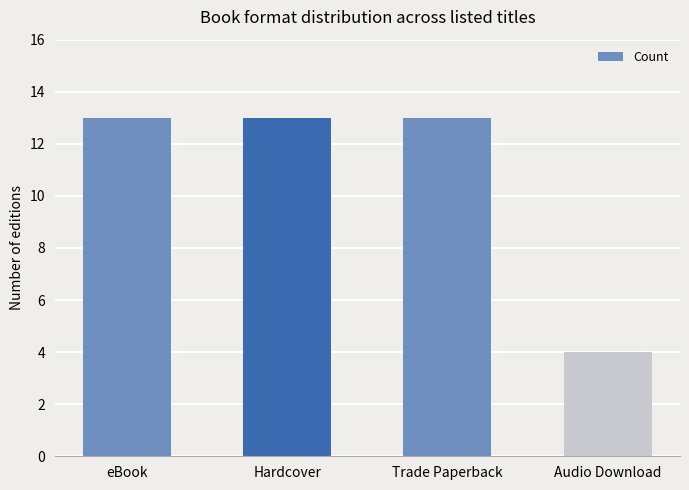

What is the sum of the values at eBook and Hardcover?

26